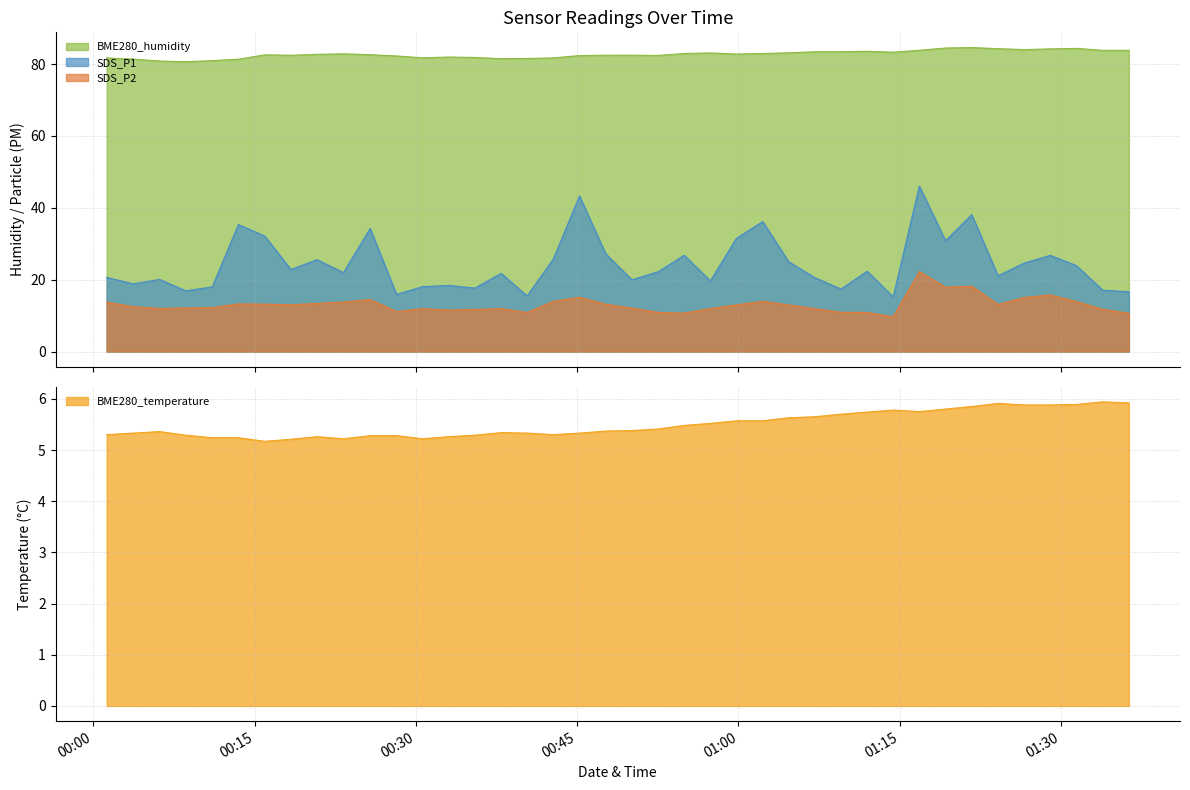

At which label is SDS_P2 closest to 15?

2021/11/03 01:26:34